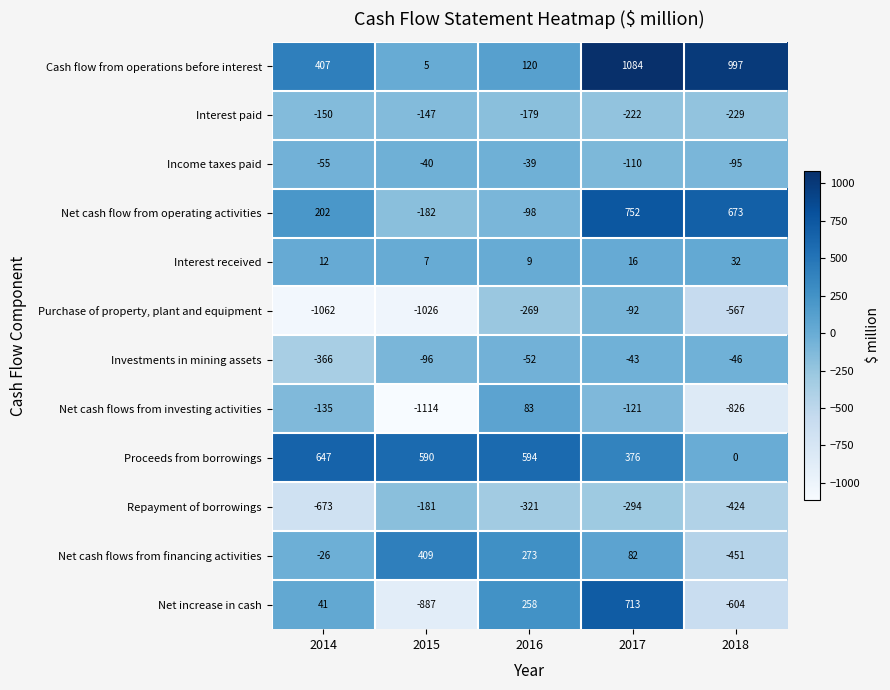

Which series has the largest range (max minus min)?

Net increase in cash